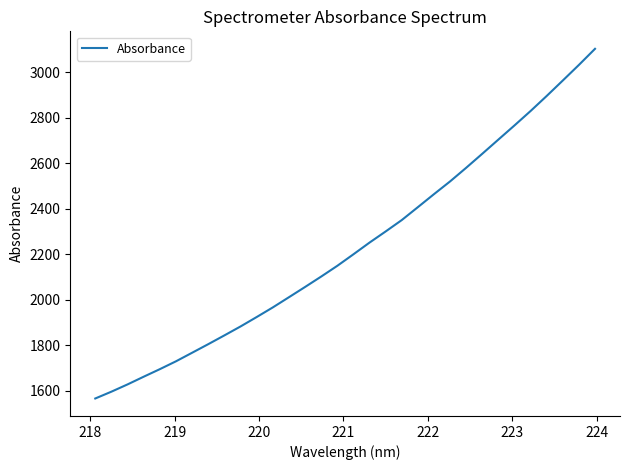

What is the minimum value shown in the chart?

1565.0